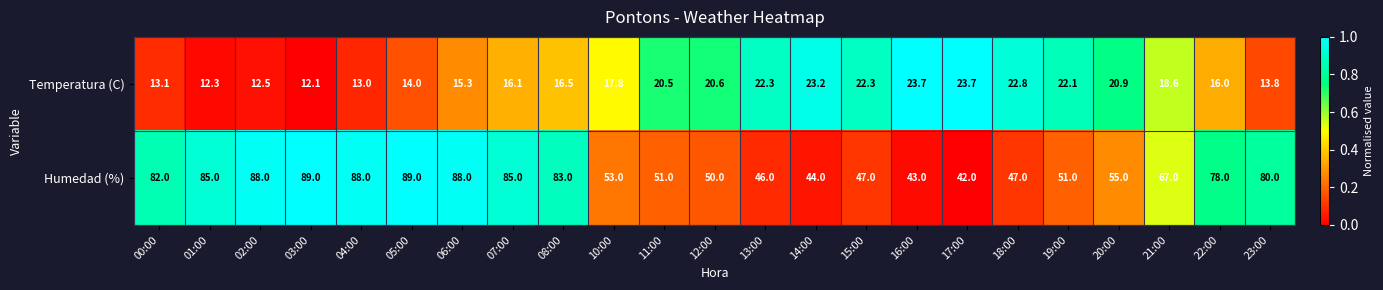

Is the value of Temperatura (C) at 18:00 greater than the value of Humedad (%) at 07:00?

No